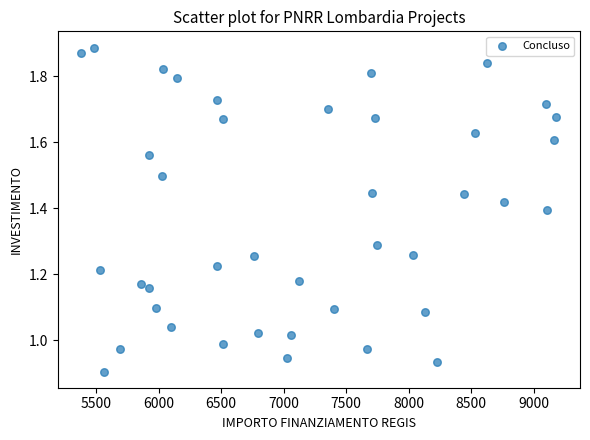

What is the range of X values (max minus min)?

3797.3